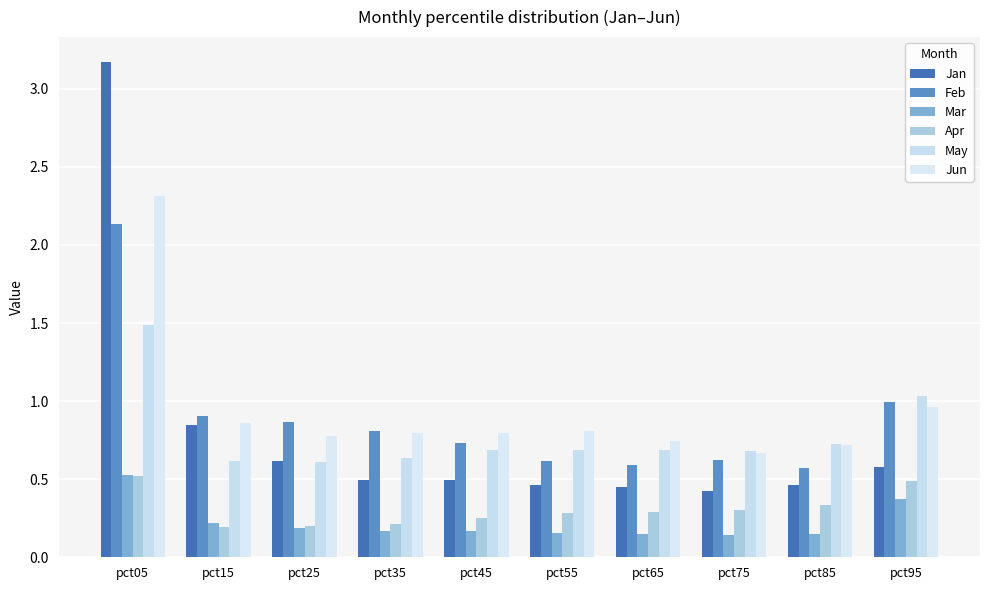

How many bars are there in each group?

6